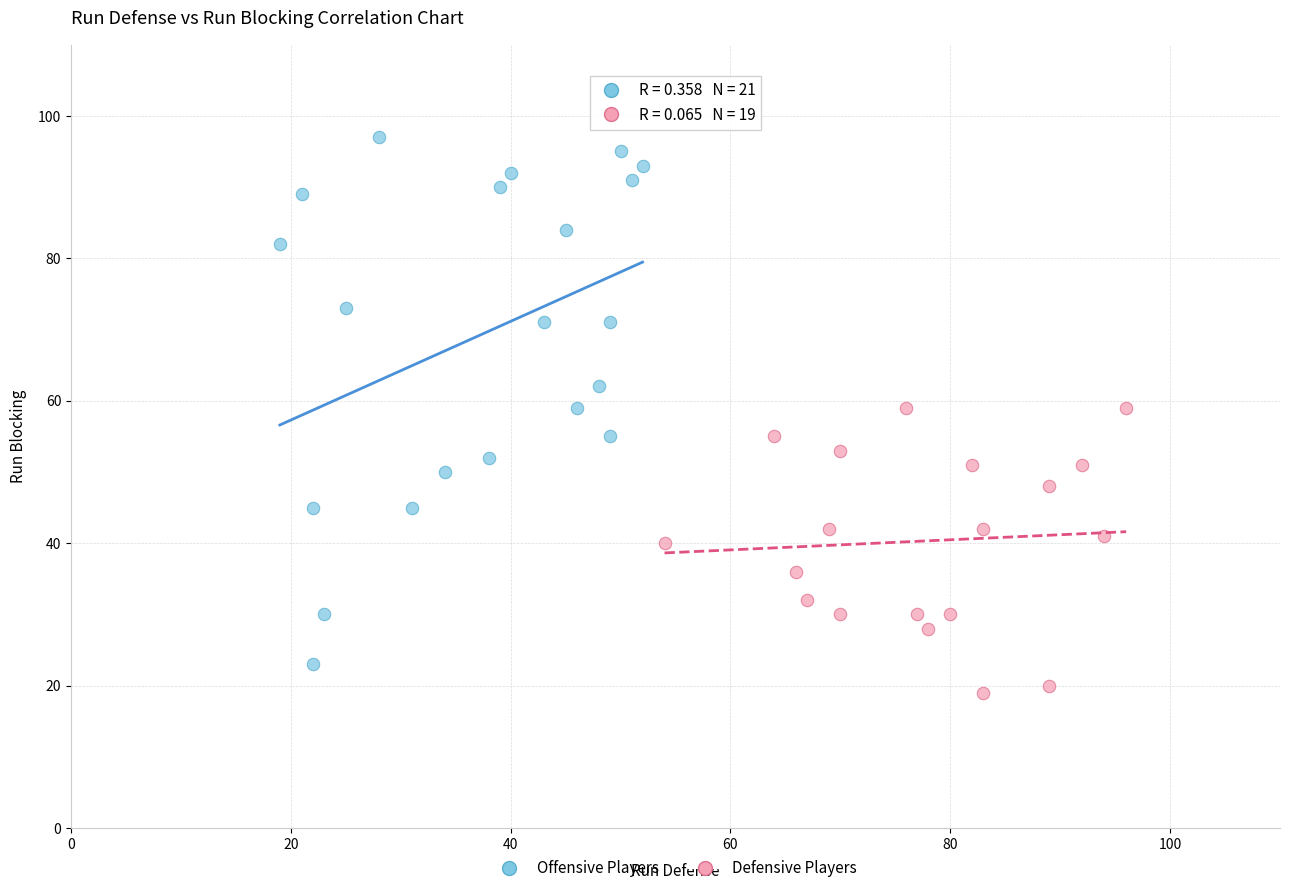

Which series contains the highest Y value?

Offensive Players